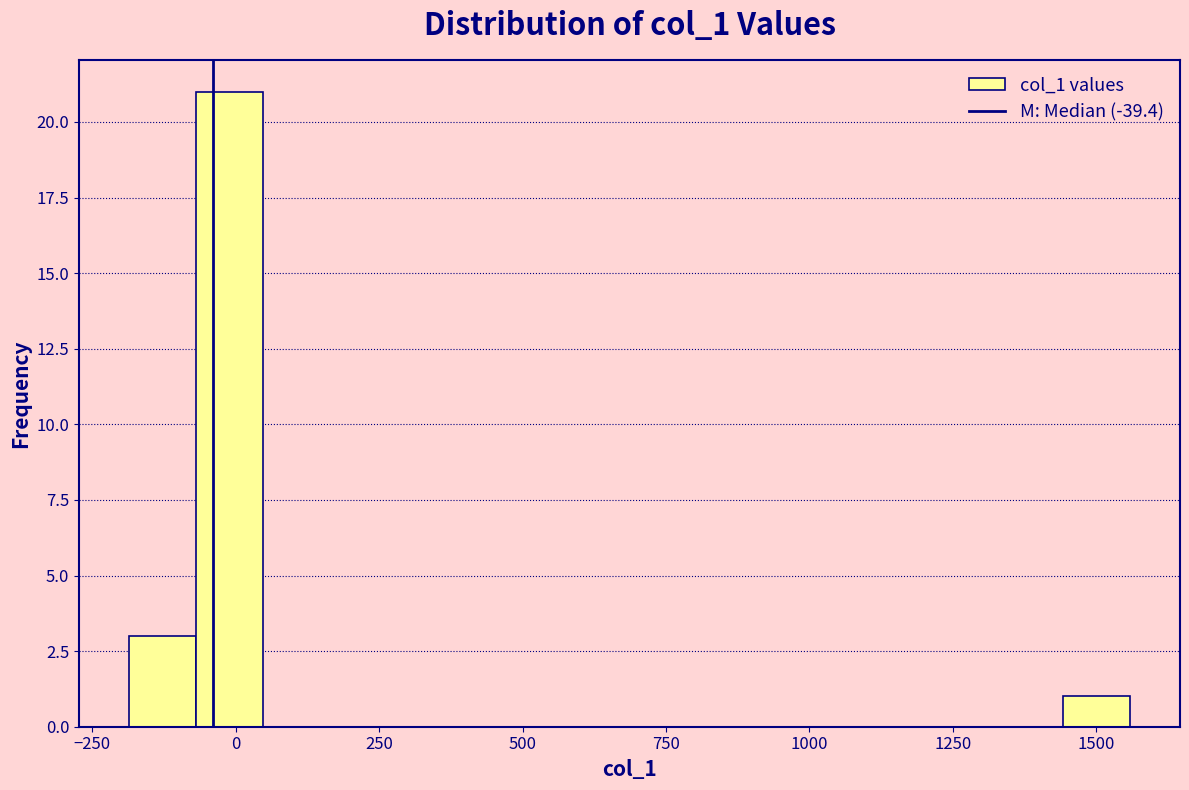

Around what value on the x-axis is the tallest bar? Give the approximate position of its centre, as read against the axis.

0